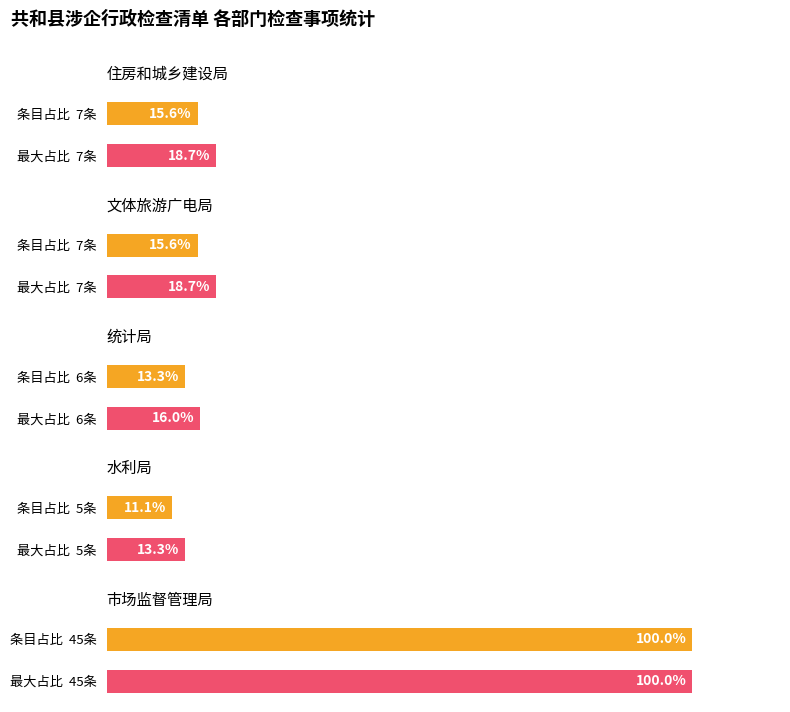

Is it true that the value at 1 is 12?

False